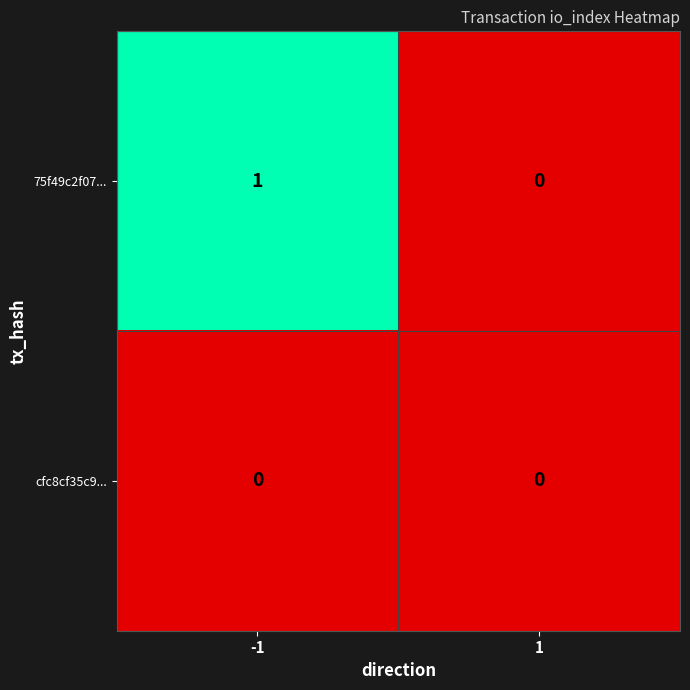

How many distinct data groups are displayed?

2